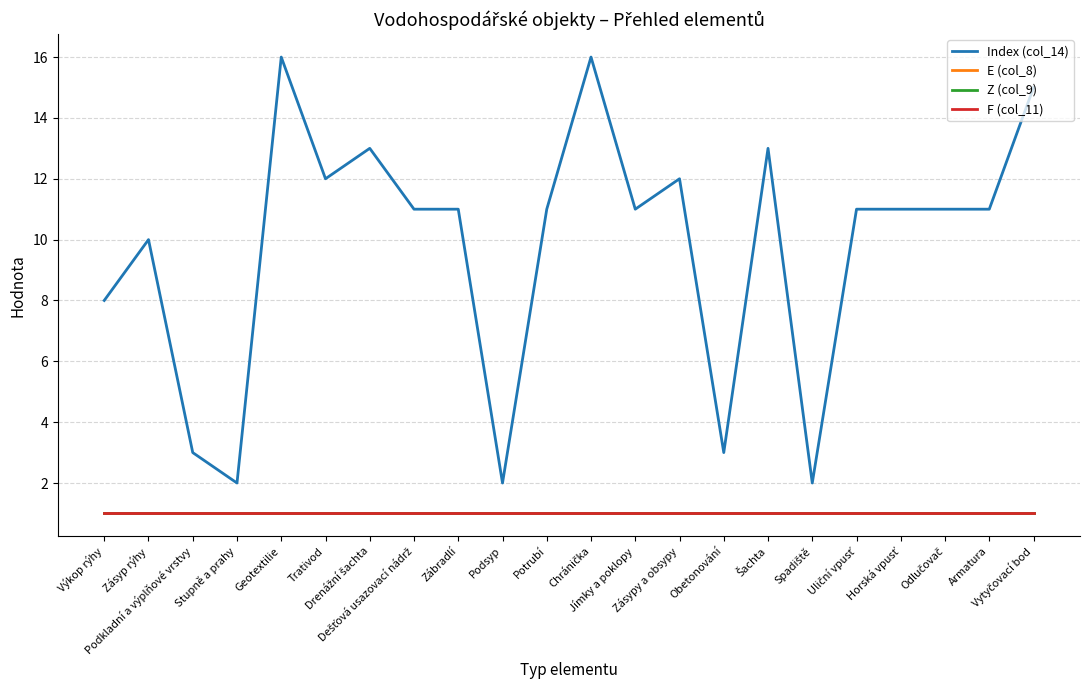

What is the smallest value displayed?

1